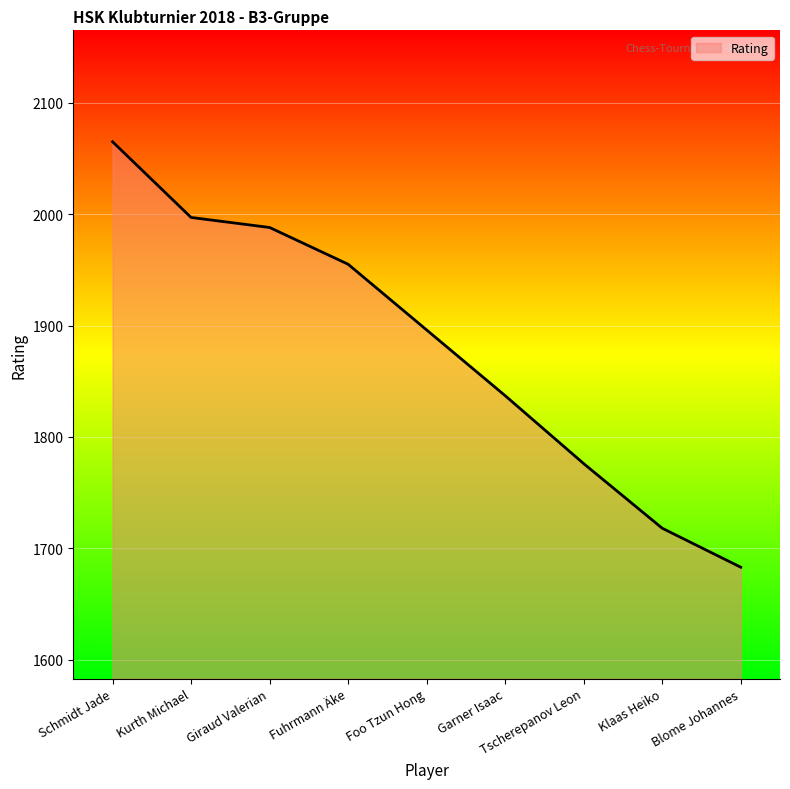

Where is the data nearest to the value 1874?

Foo Tzun Hong